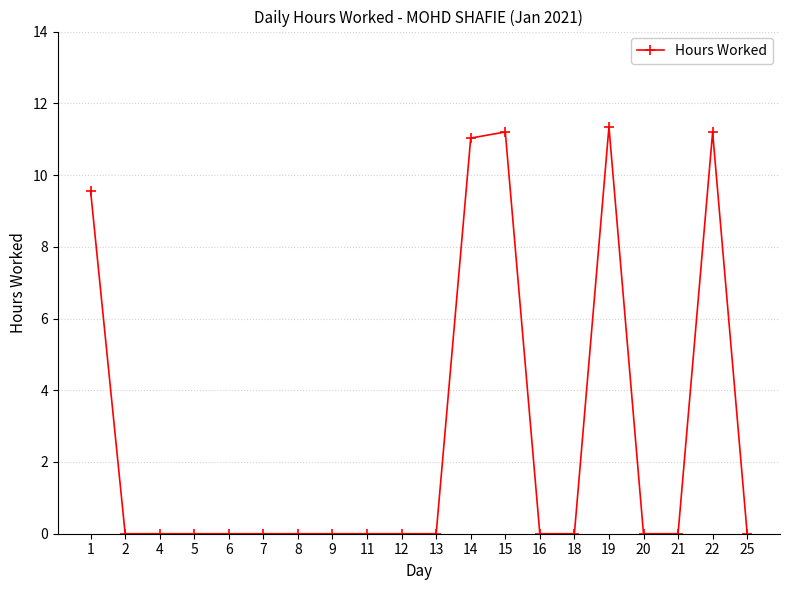

Where is the data nearest to the value 5?

1